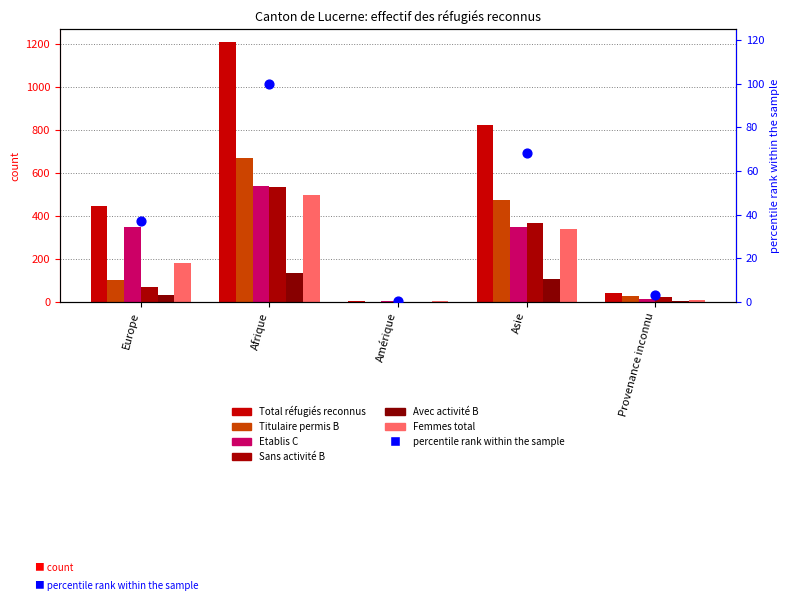

At which category is the sum across all series the highest?

Afrique